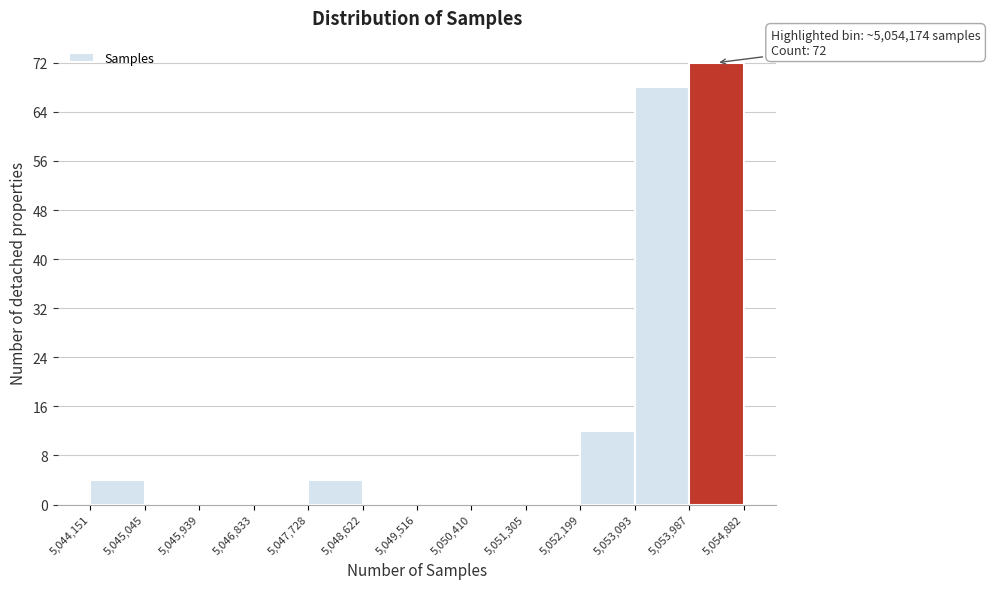

Which range on the x-axis has the tallest bar?

5,053,987 to 5,054,882